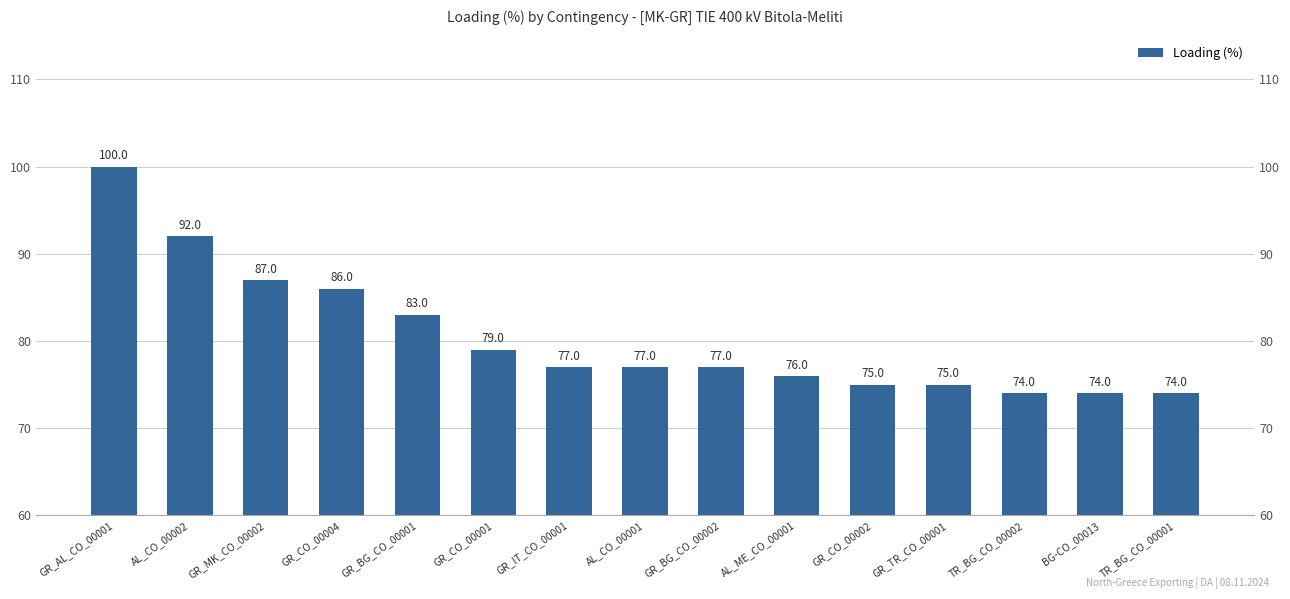

What is the label of the 7th bar from the right?

GR_BG_CO_00002